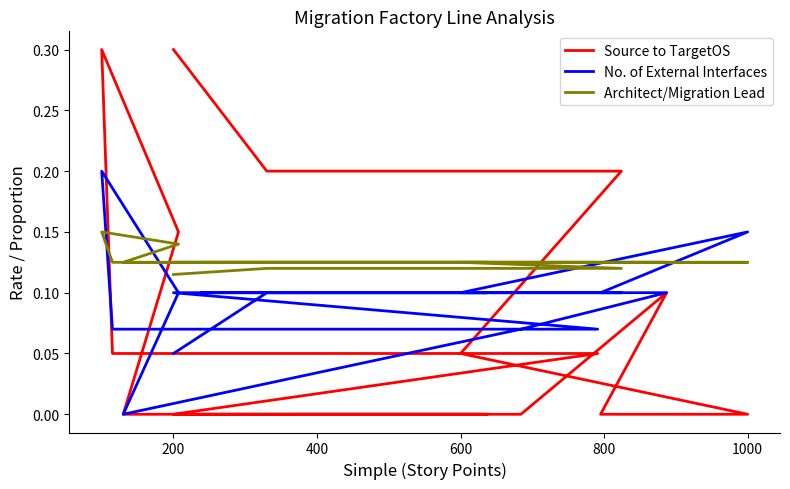

True or false: Source to TargetOS and Architect/Migration Lead intersect in this chart.

True